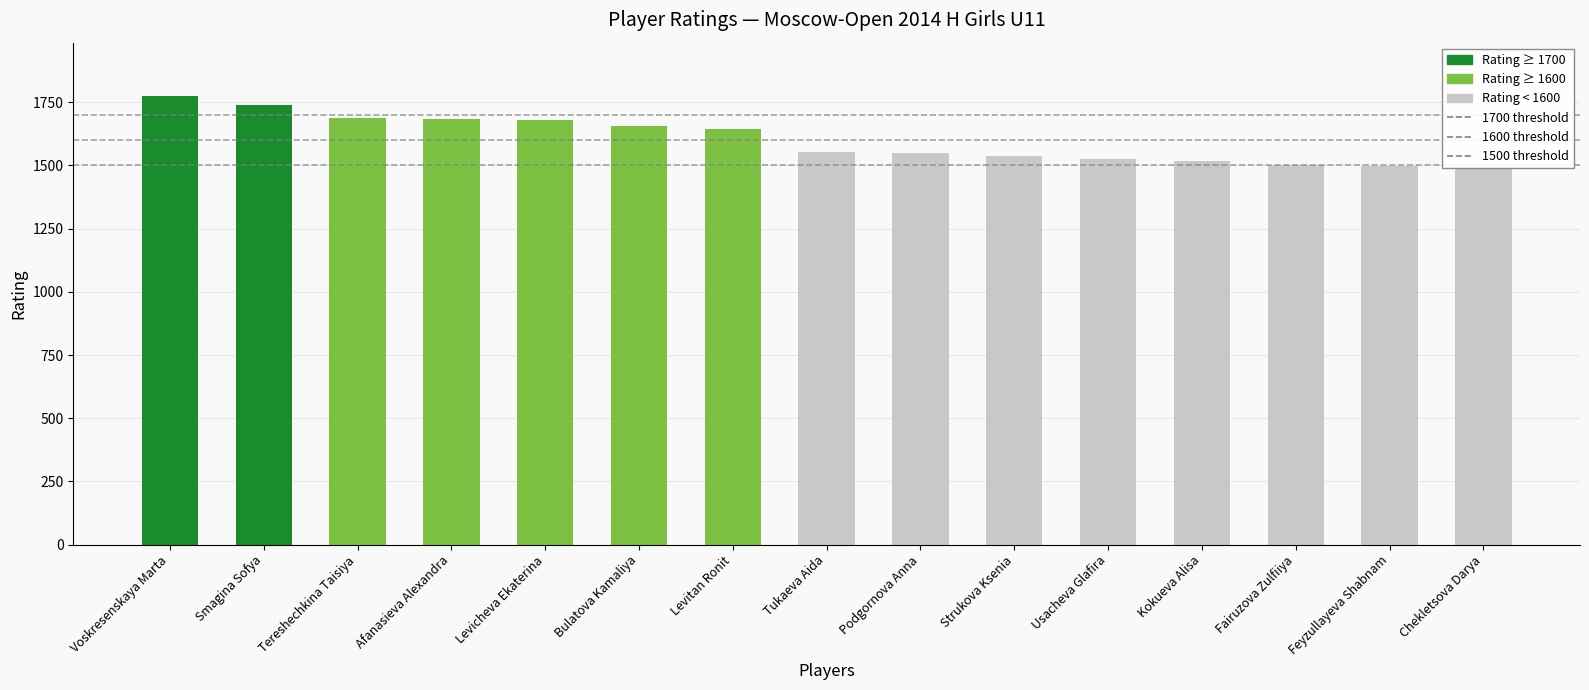

Count the number of data series in this chart.

1